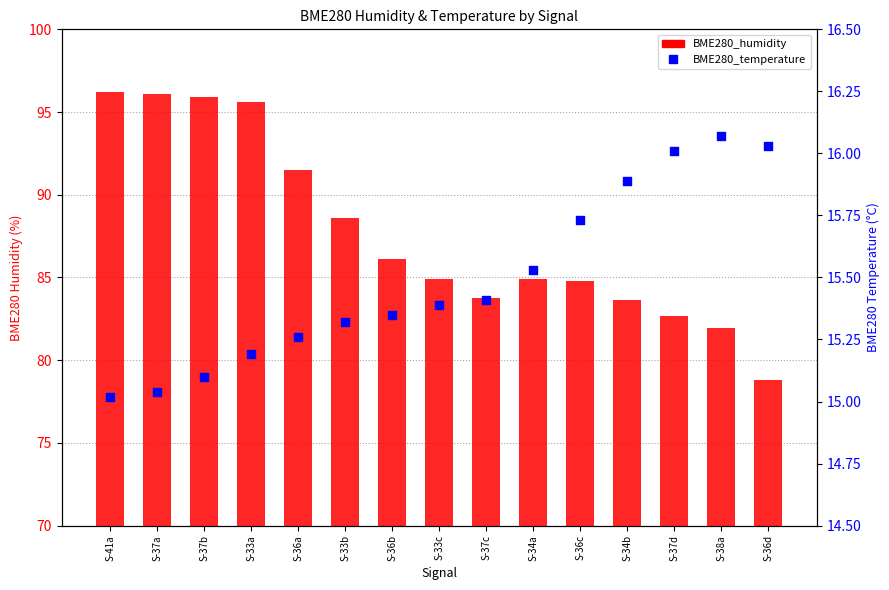

Which series contains the lowest Y value?

BME280_temperature